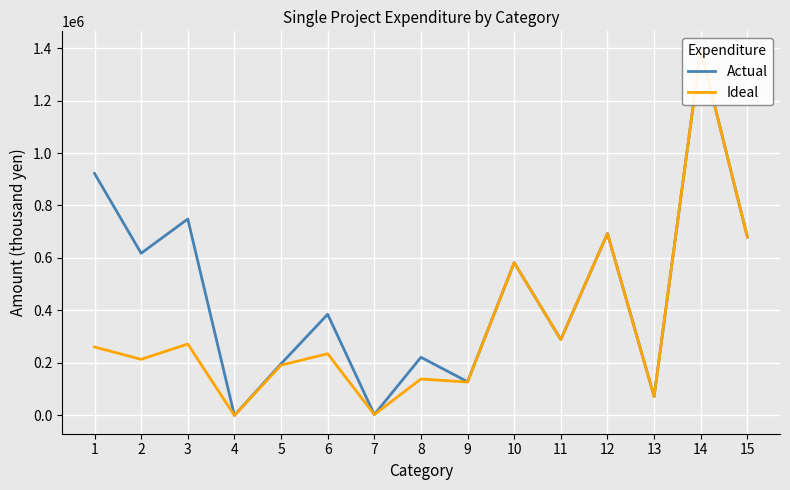

At which category is the sum across all series the highest?

14